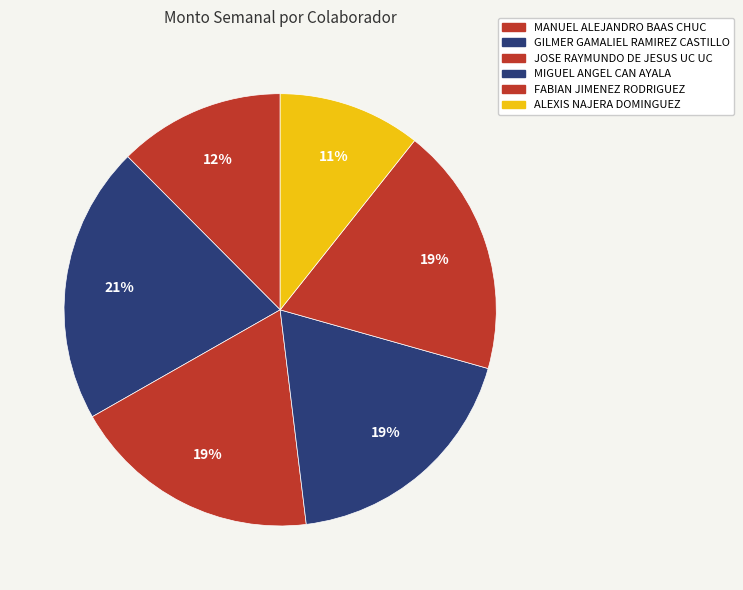

Is there any slice that represents more than half of the pie?

No